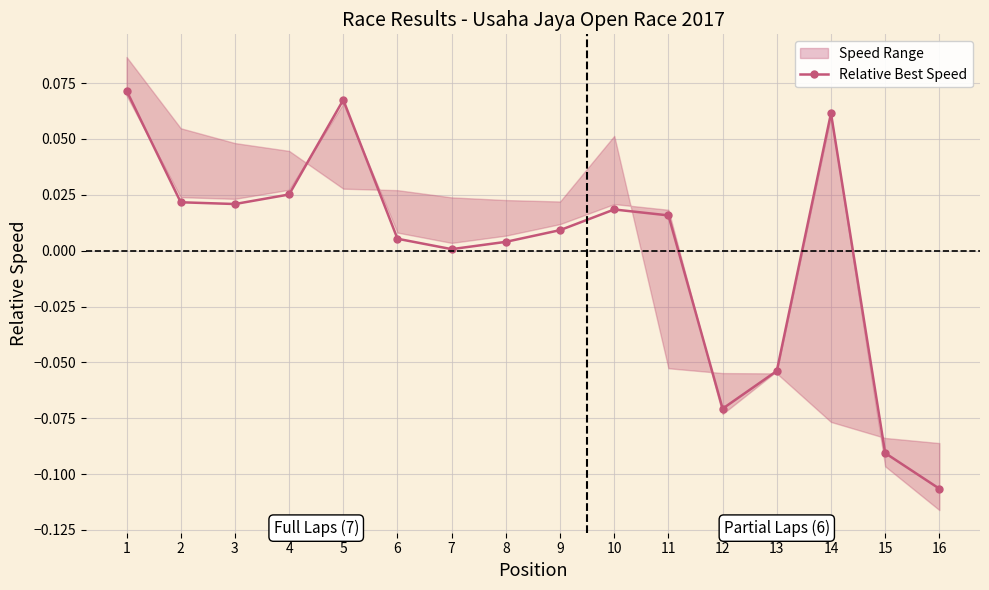

Where is the data nearest to the value 0?

7